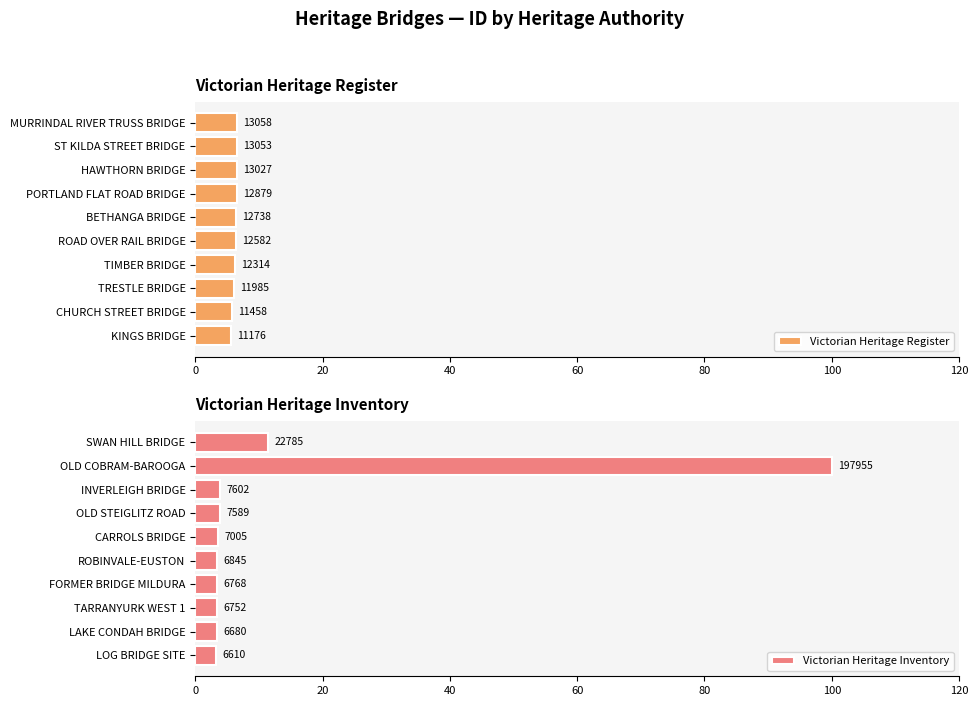

What are all the series names shown in the legend?

Victorian Heritage Register, Victorian Heritage Inventory